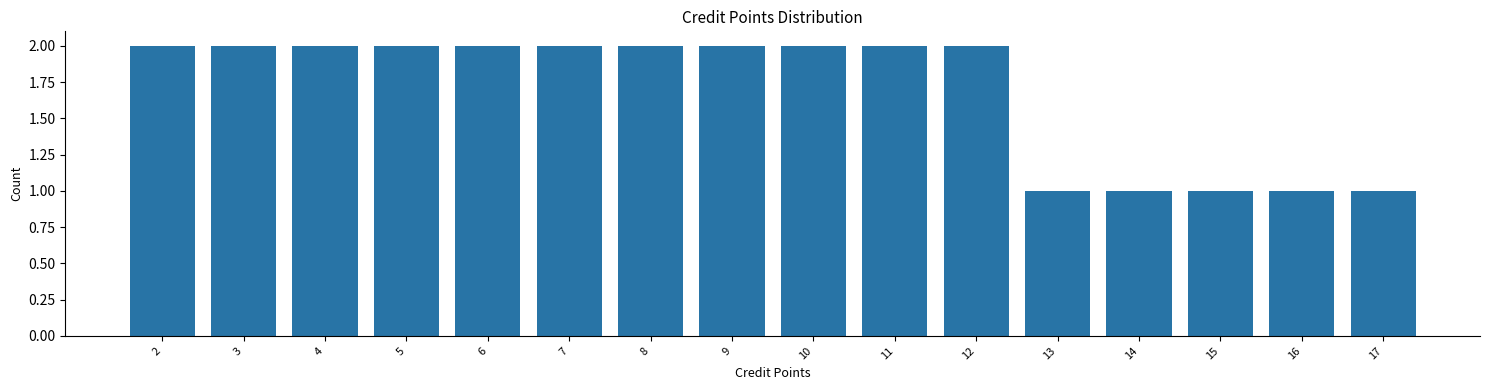

Reading left to right, transcribe all the data shown in this chart.

2	2	2	2	2	2	2	2	2	2	2	1	1	1	1	1